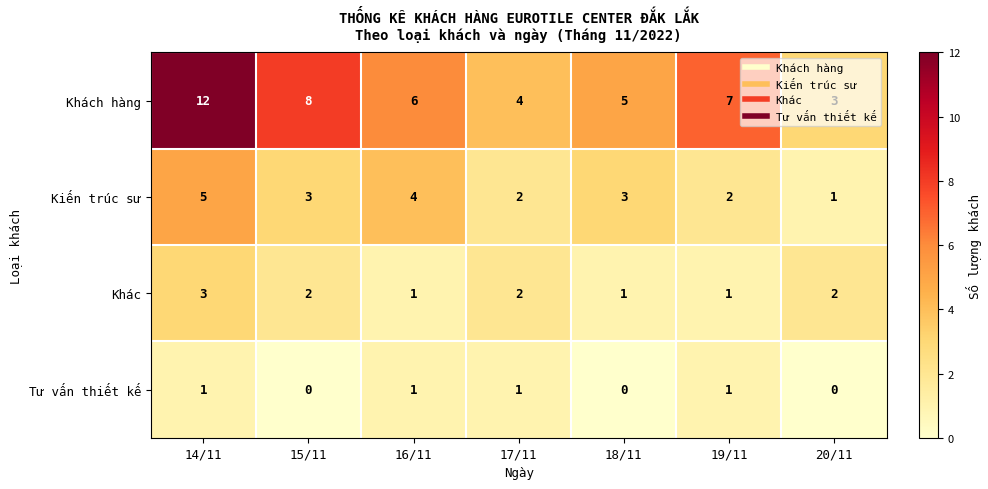

At which category is the sum across all series the highest?

14/11